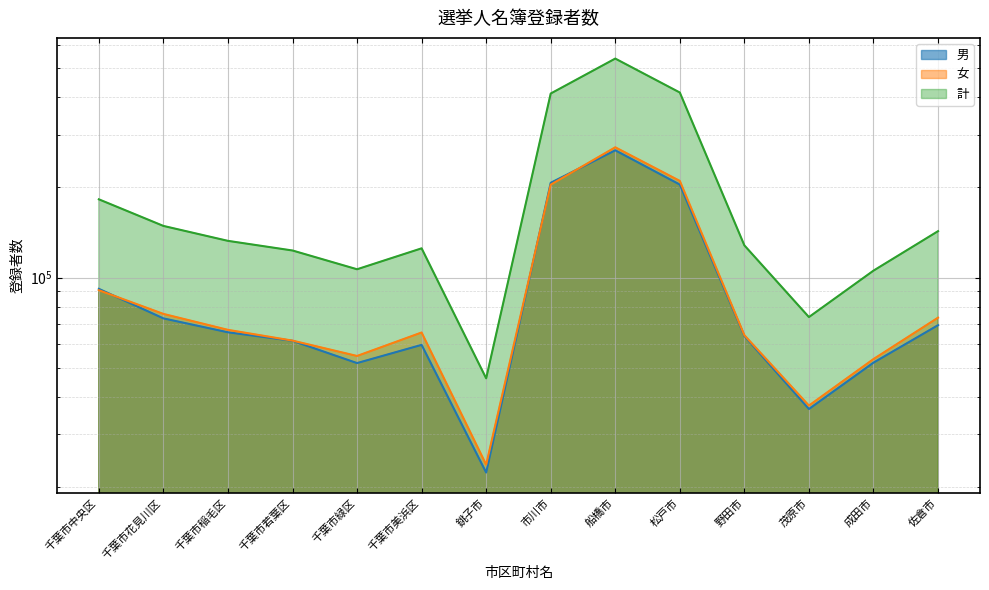

The value of 男 at 船橋市 is 457249. True or false?

False